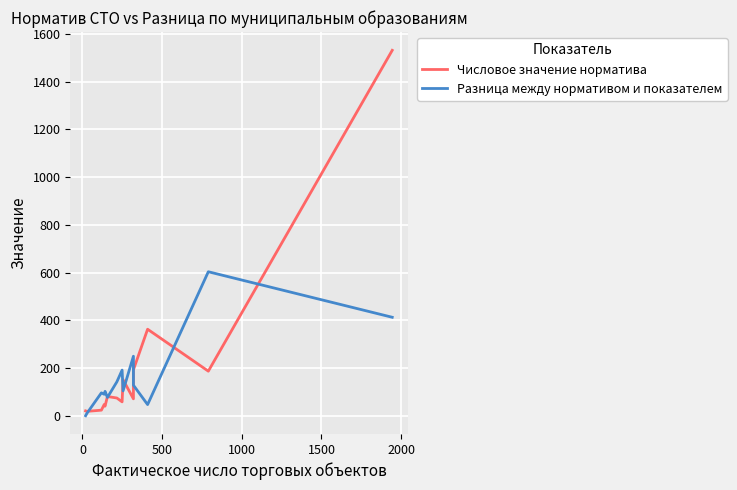

Between which two adjacent categories do Числовое значение норматива and Разница между нормативом и показателем first intersect?

0 and 500